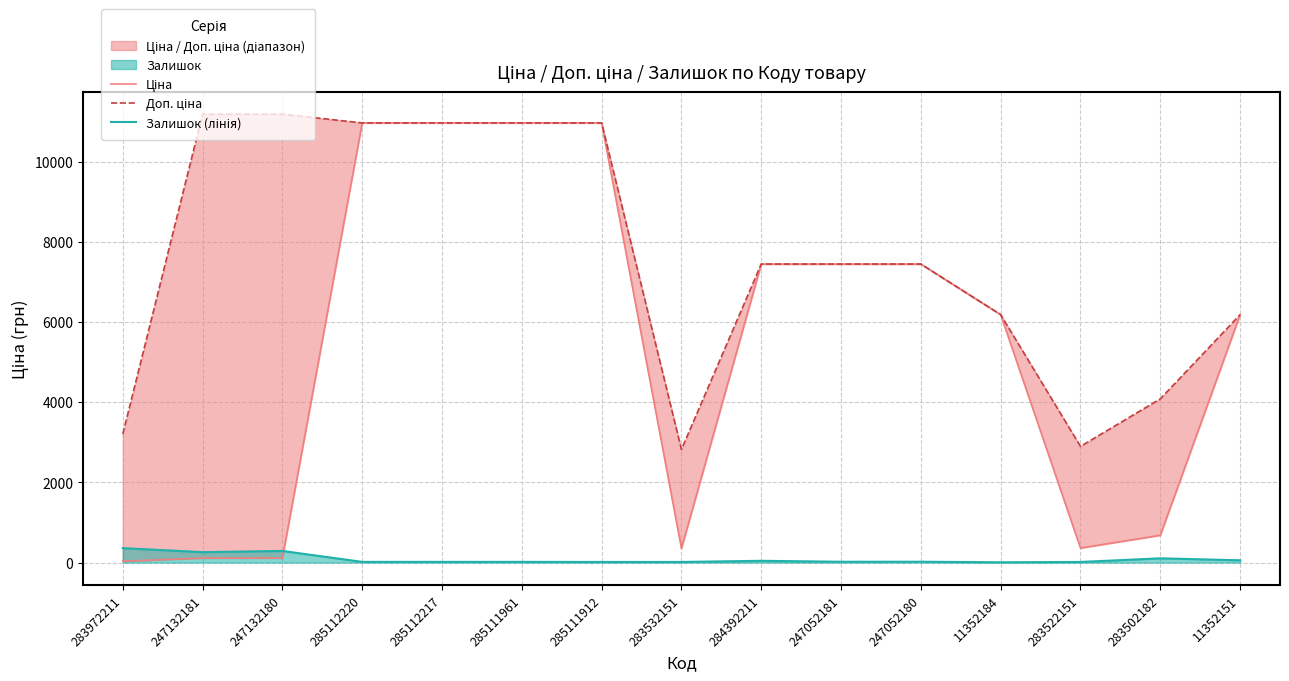

How many data points in Залишок (лінія) are less than 20?

7